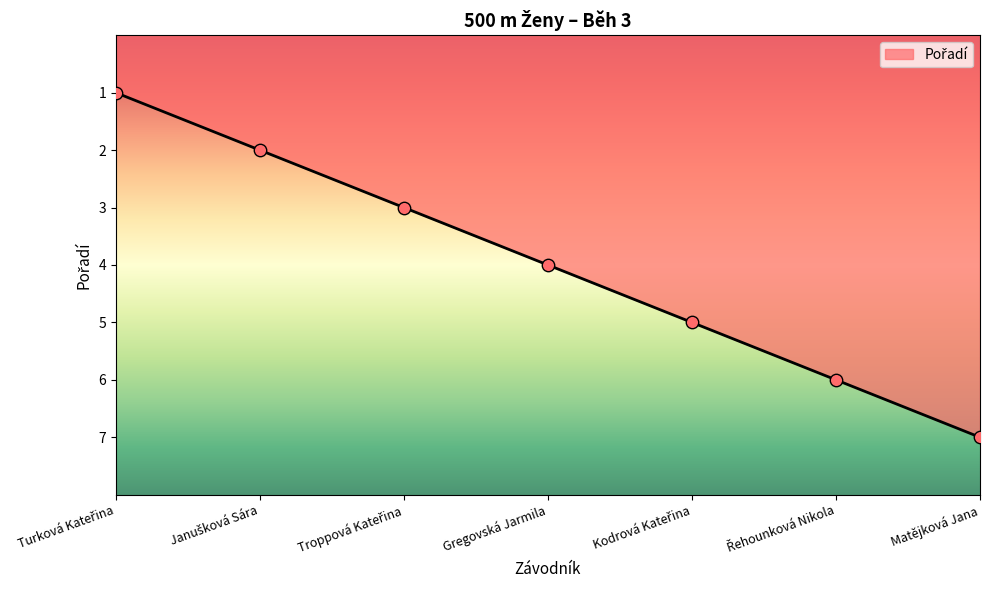

What is the change in value from Gregovská Jarmila to Matějková Jana?

+3